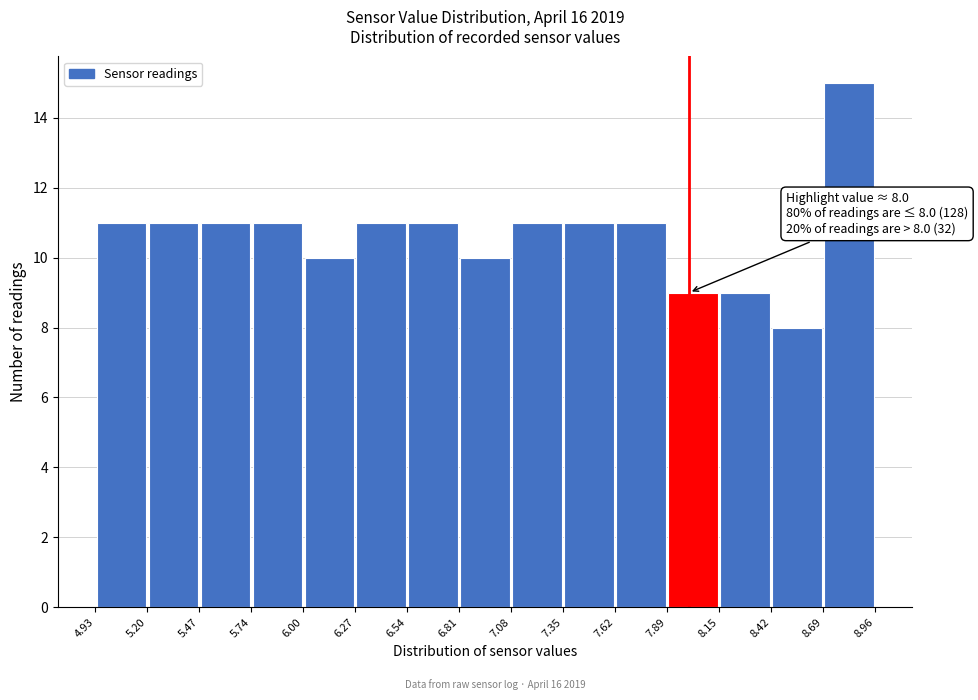

Which range on the x-axis has the tallest bar?

8.69 to 8.96